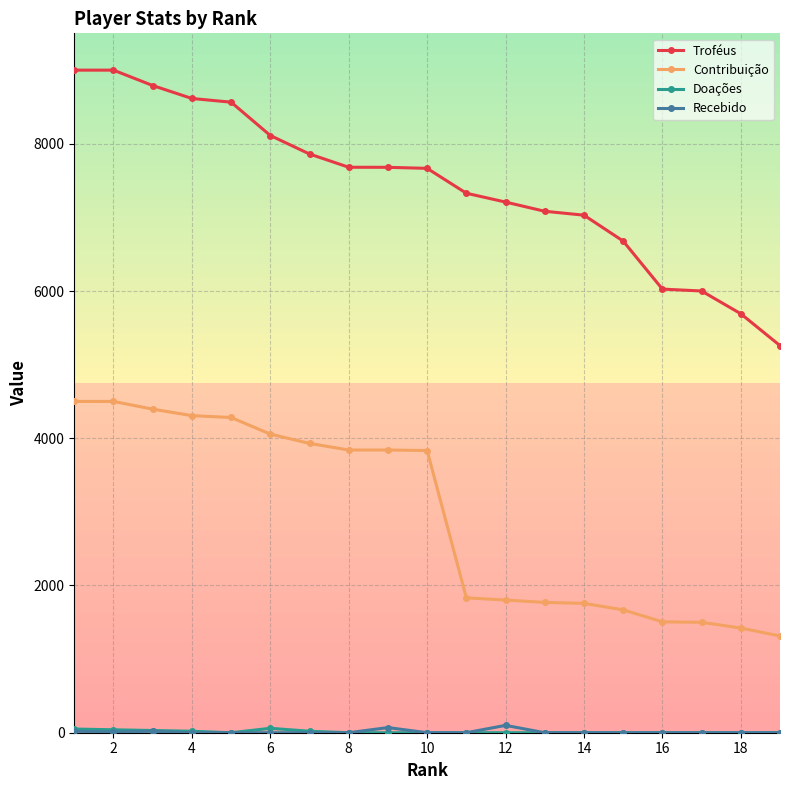

True or false: Contribuição and Recebido intersect in this chart.

False